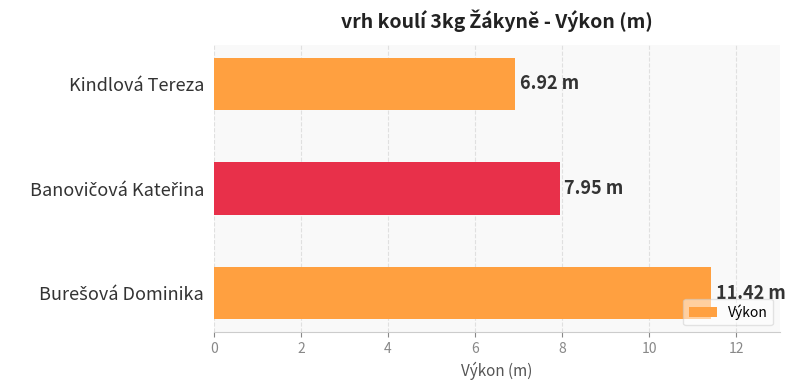

How many bars are there in total?

3